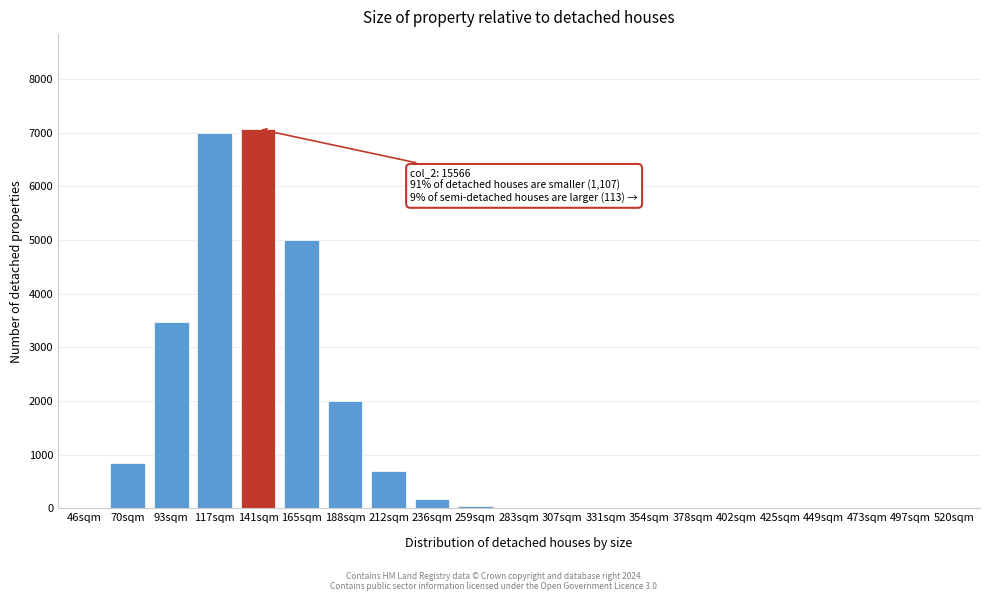

What is the maximum value shown in the chart?

7068